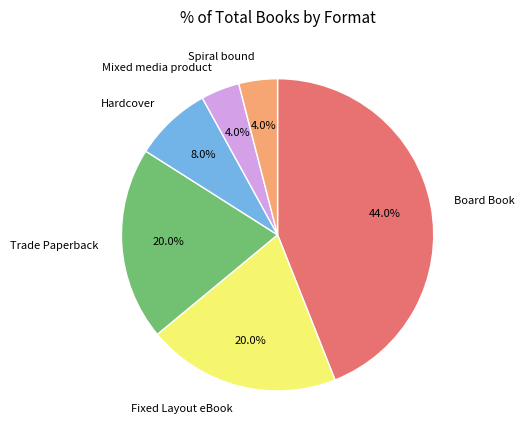

Is there any slice that represents more than half of the pie?

No